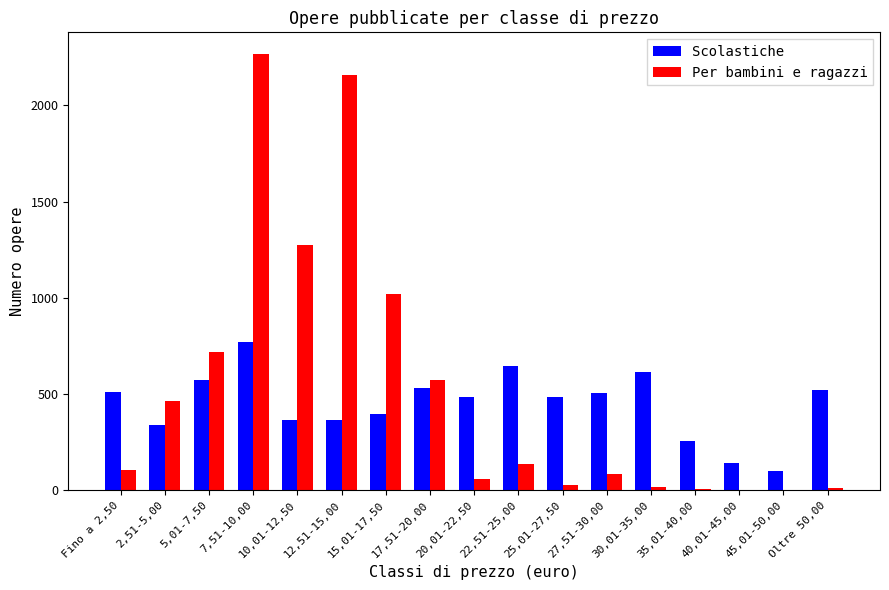

What is the sum of all Scolastiche values?

7602